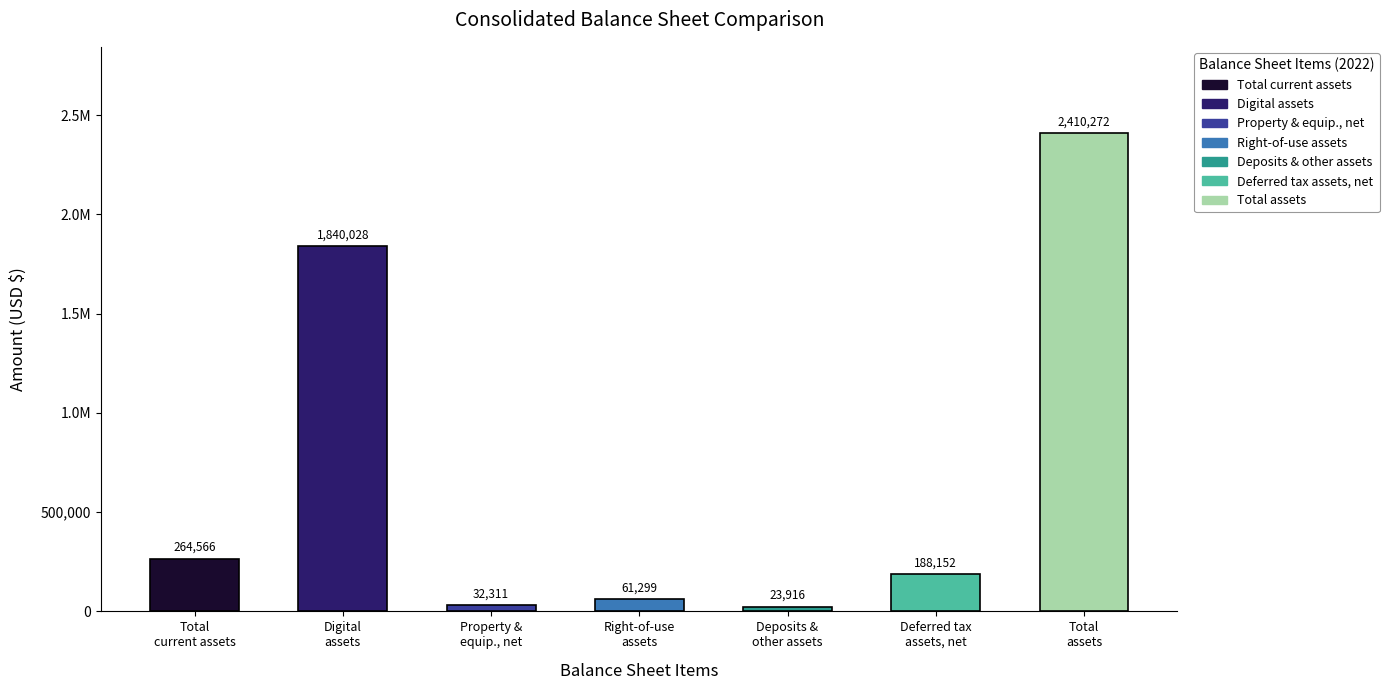

Reading left to right, extract all data points from this chart.

Total
current assets=264566	Digital
assets=1840028	Property &
equip., net=32311	Right-of-use
assets=61299	Deposits &
other assets=23916	Deferred tax
assets, net=188152	Total
assets=2410272